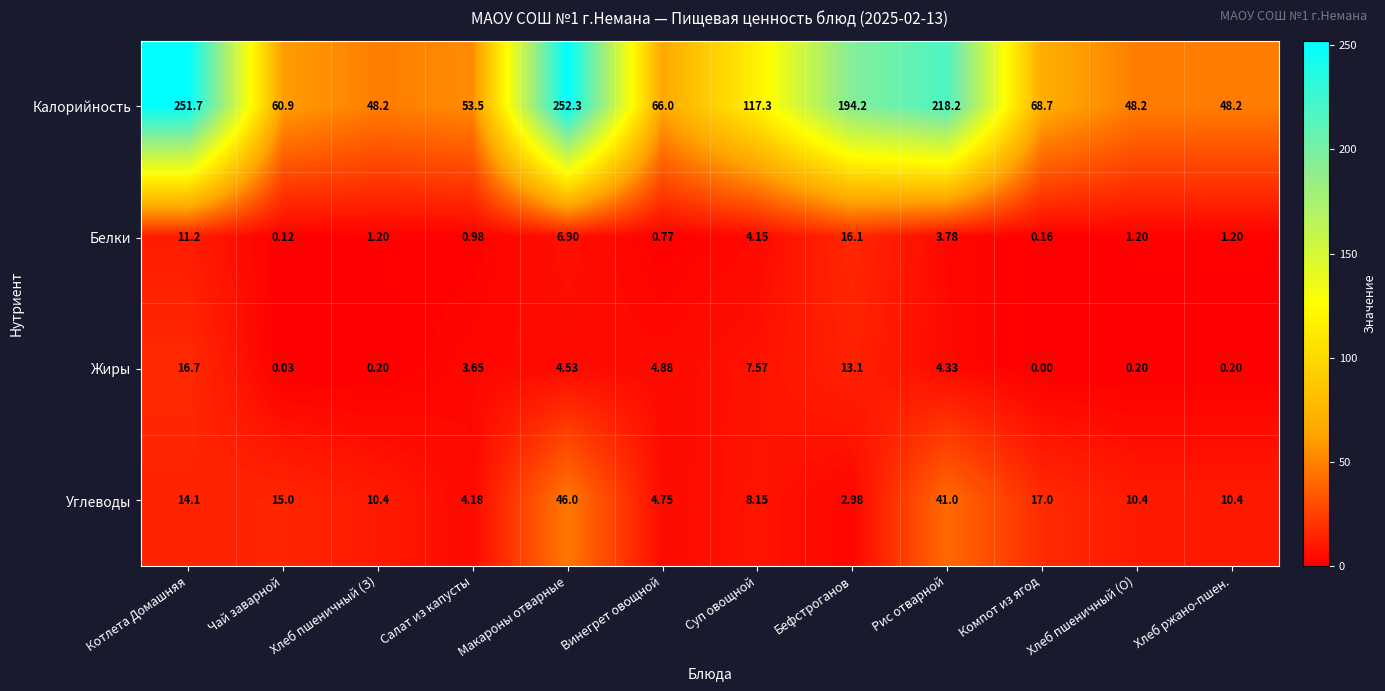

Which series has the widest spread of values?

Калорийность